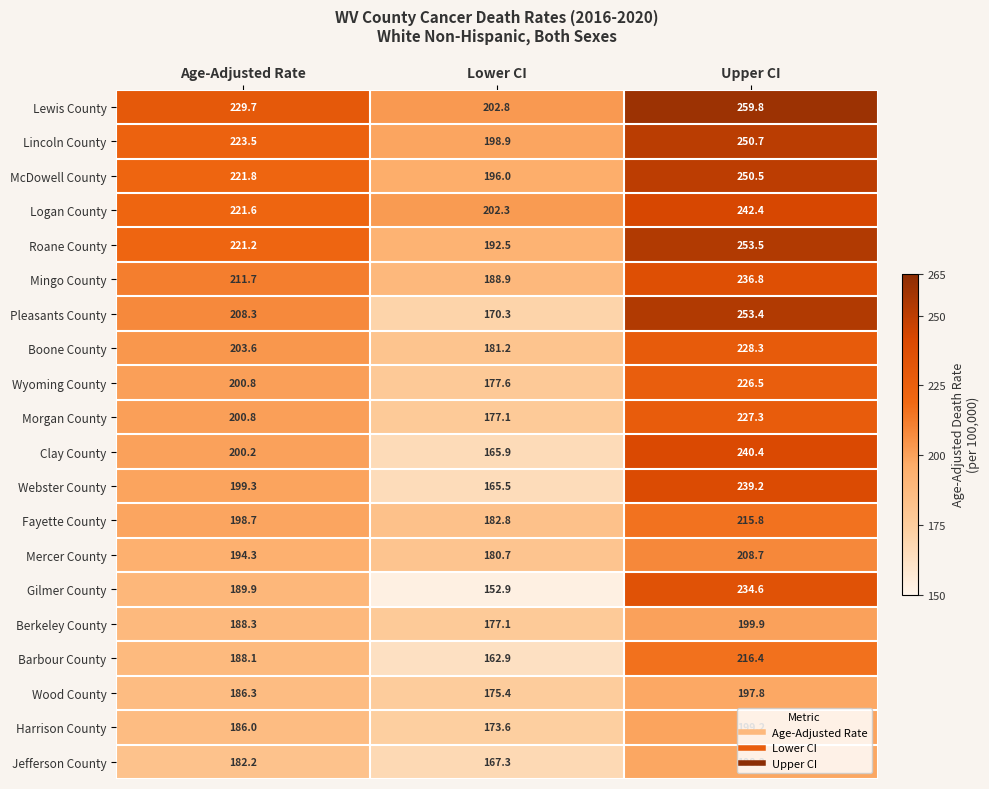

What is the minimum value shown in the chart?

152.9